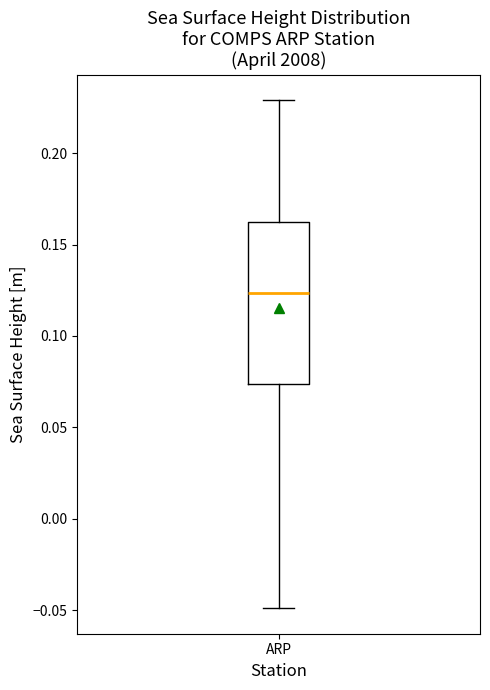

Where does the lower whisker of the box for ARP end on the y-axis? The values are not printed on the chart, so give them approximately, as read against the axis.

-0.050